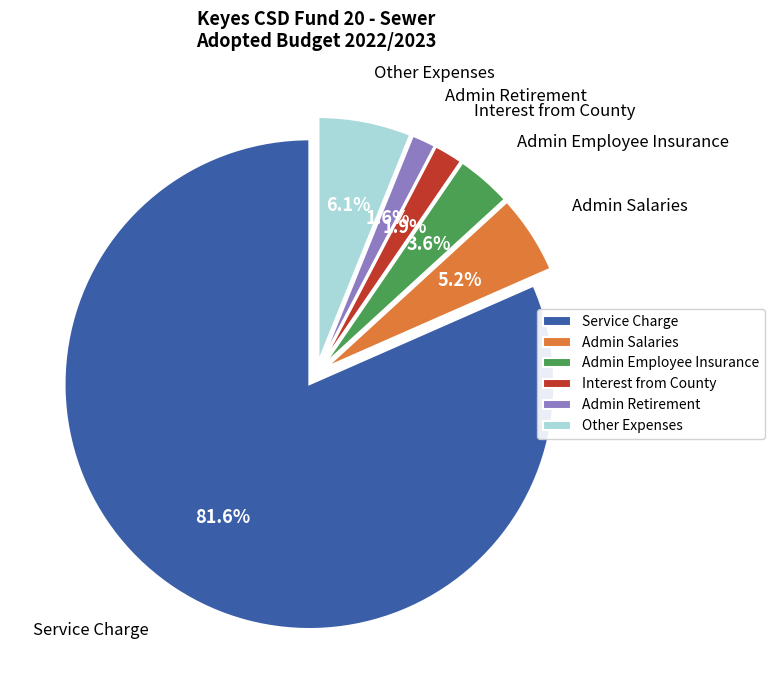

Does Service Charge represent more than half of the total?

Yes